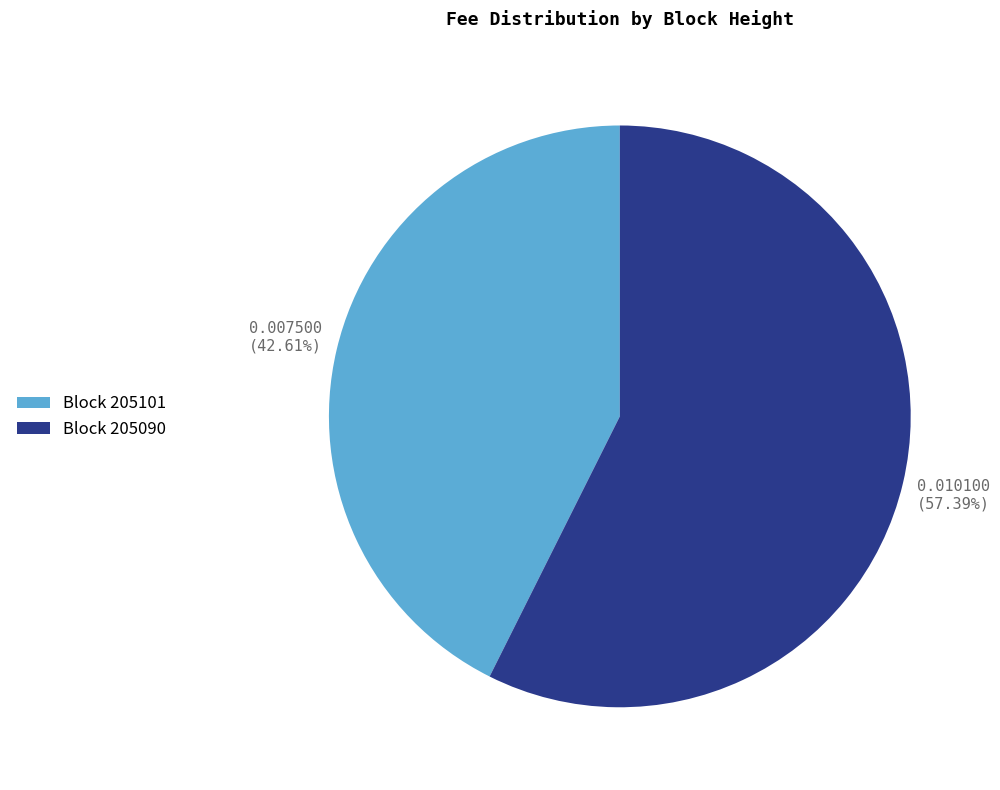

Rank the categories by value from lowest to highest.

Block 205101, Block 205090